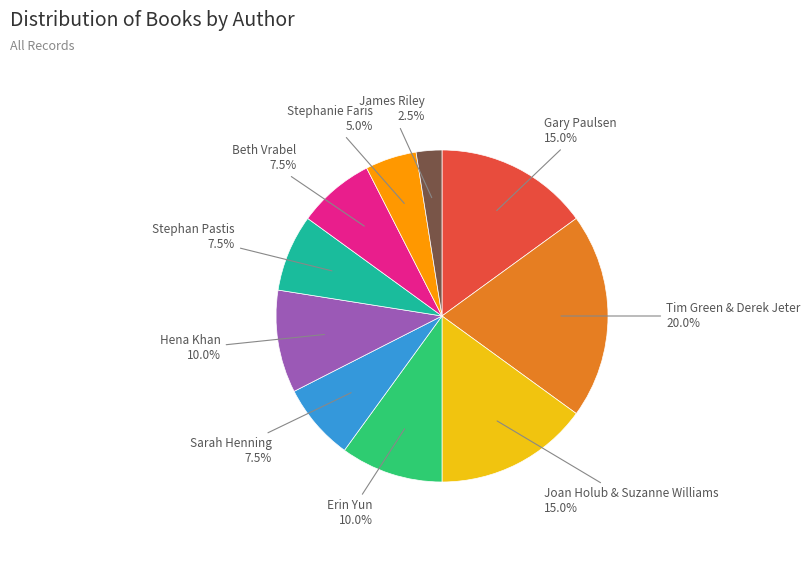

Is there any slice that represents more than half of the pie?

No